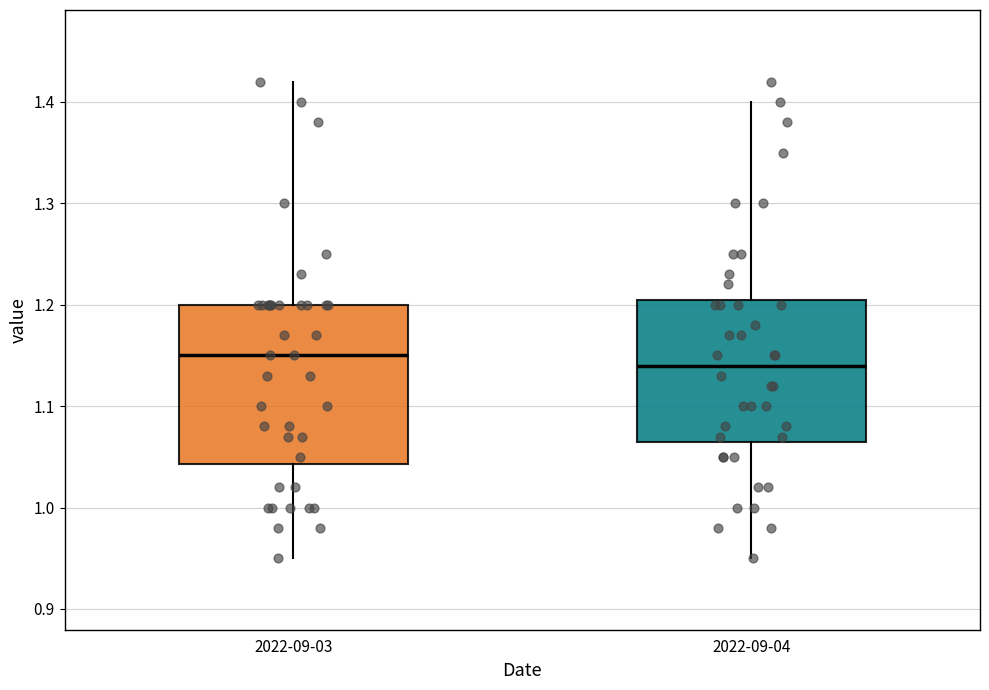

Where does the lower whisker of the box for 2022-09-03 end on the y-axis? The values are not printed on the chart, so give them approximately, as read against the axis.

0.95